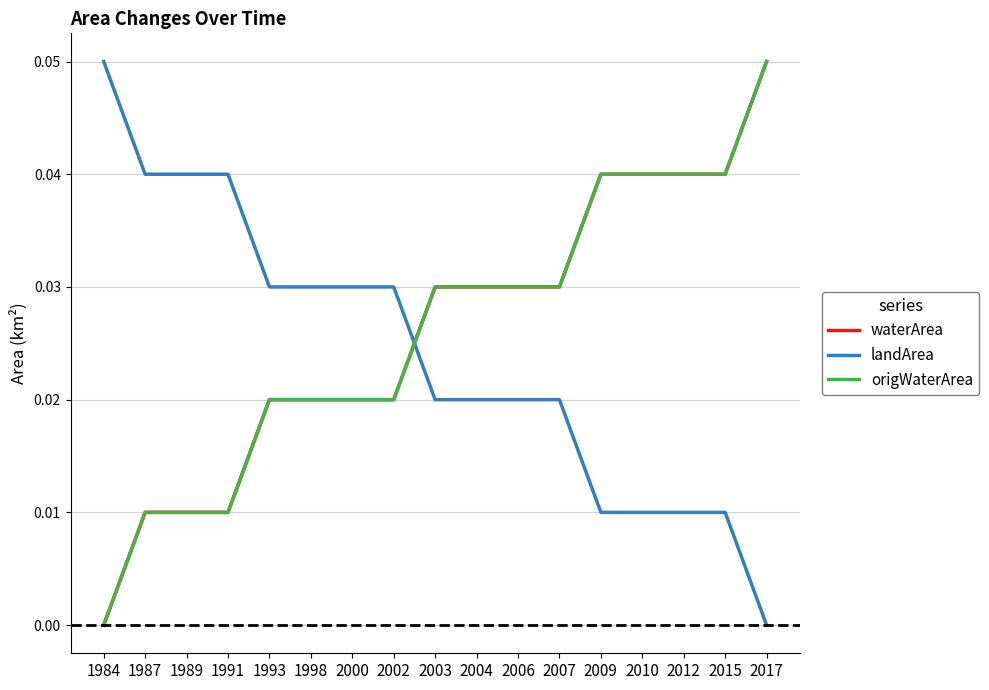

True or false: waterArea and origWaterArea cross at least once.

False